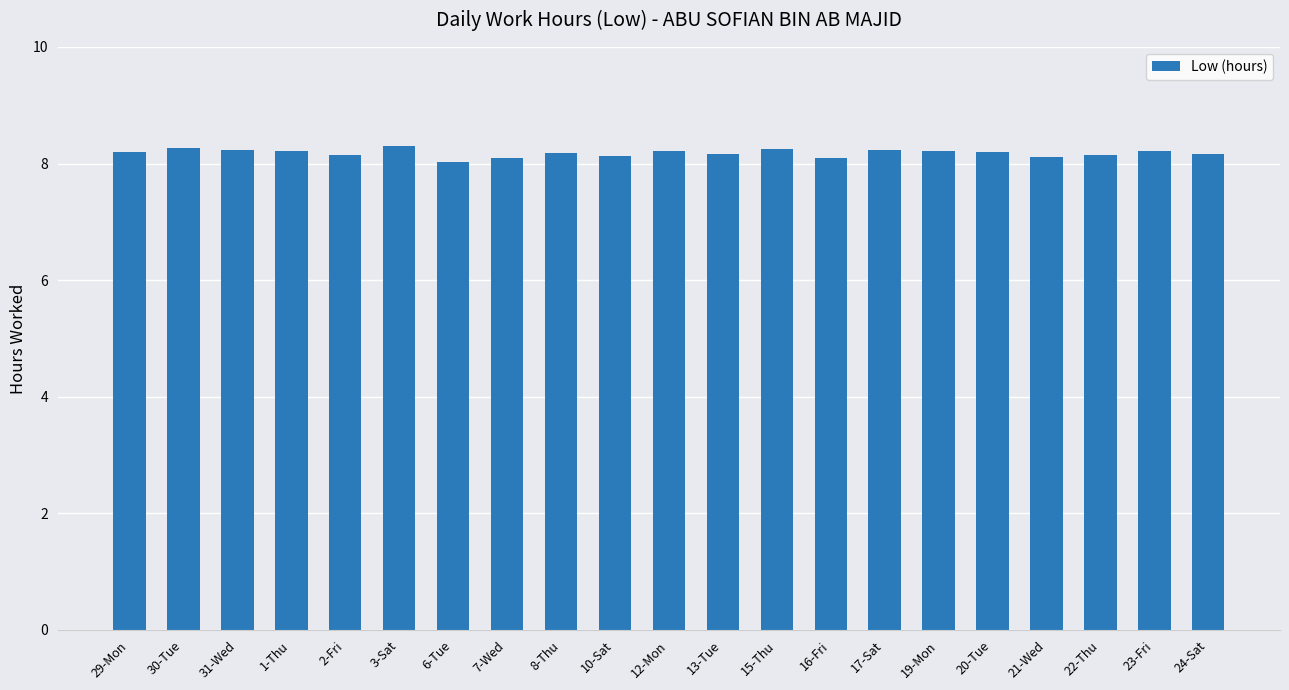

What is the sum of the values at 2-Fri and 16-Fri?

16.2